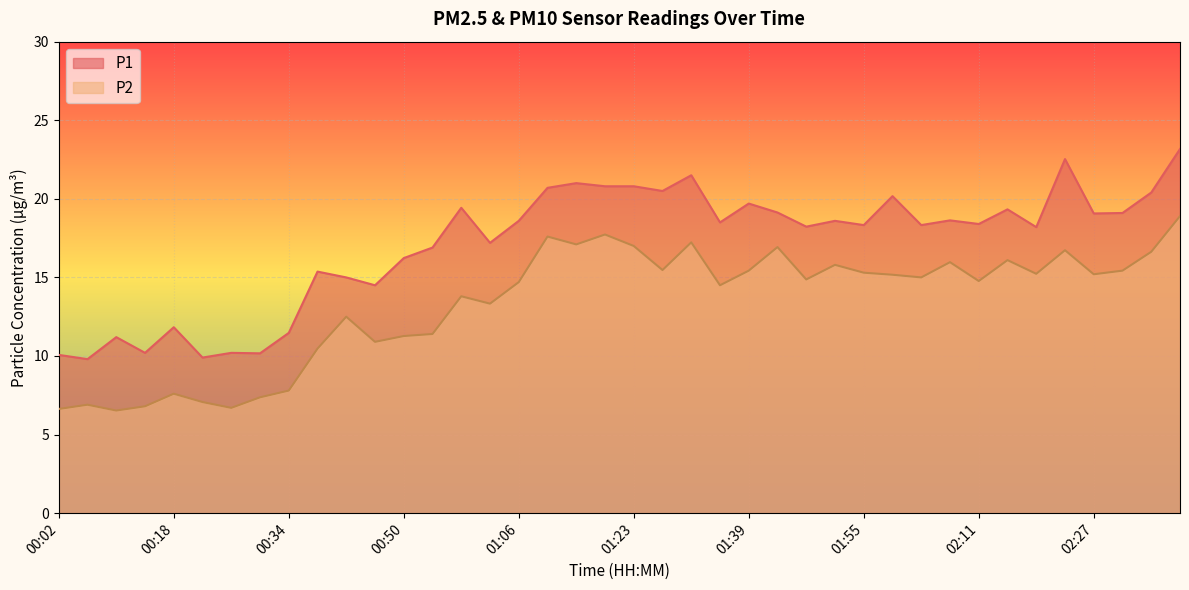

True or false: P1 has a value of 18.3 at 02:03.

True